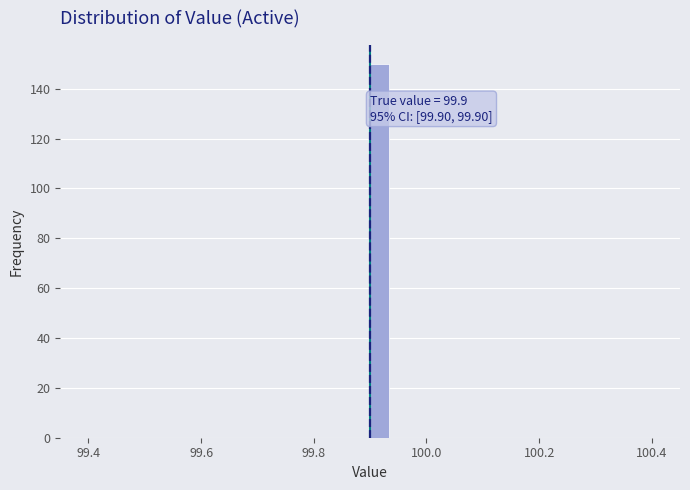

Read against the x-axis, roughly where is the centre of the tallest bar?

99.92